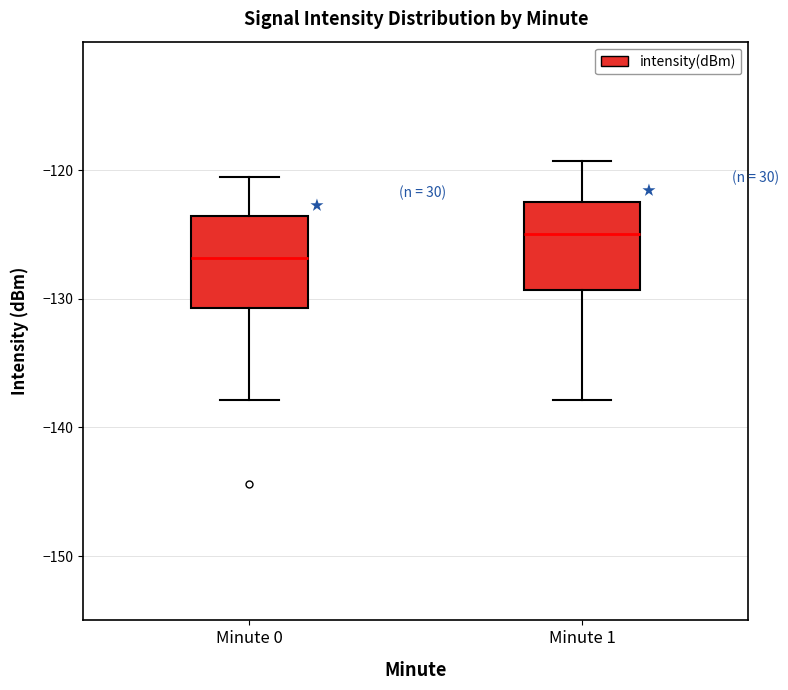

Where does the upper whisker of the box for Minute 1 end on the y-axis? The values are not printed on the chart, so give them approximately, as read against the axis.

-119